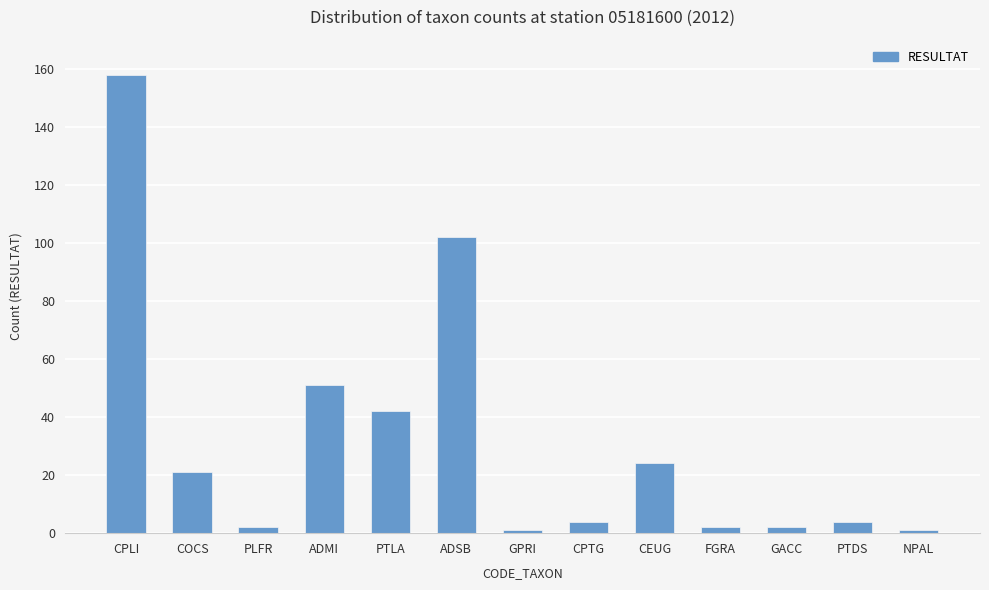

What is the difference between the second highest and second lowest values?

101